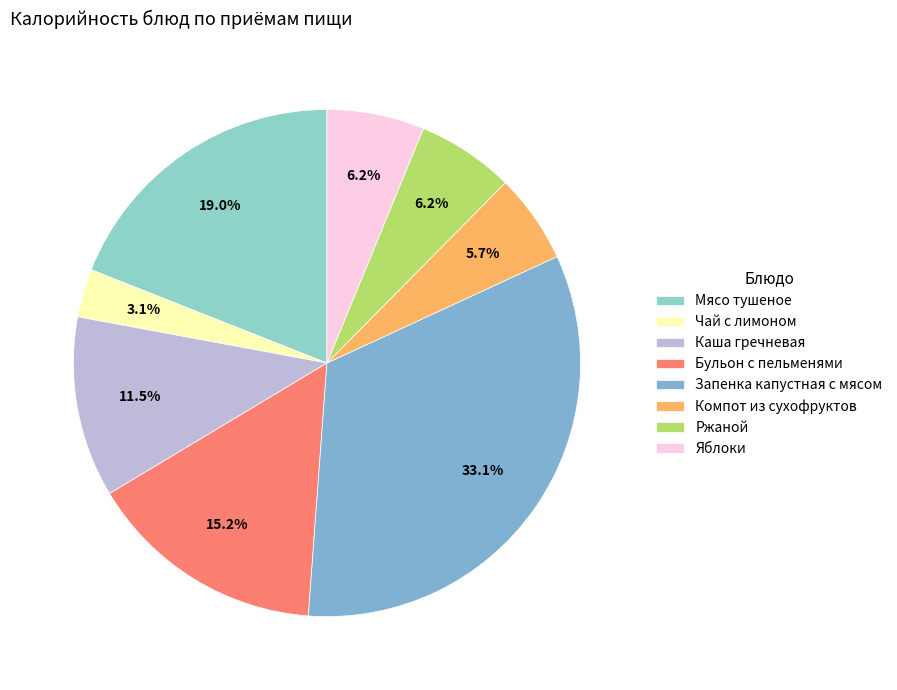

True or false: Компот из сухофруктов accounts for 6% of the total.

True